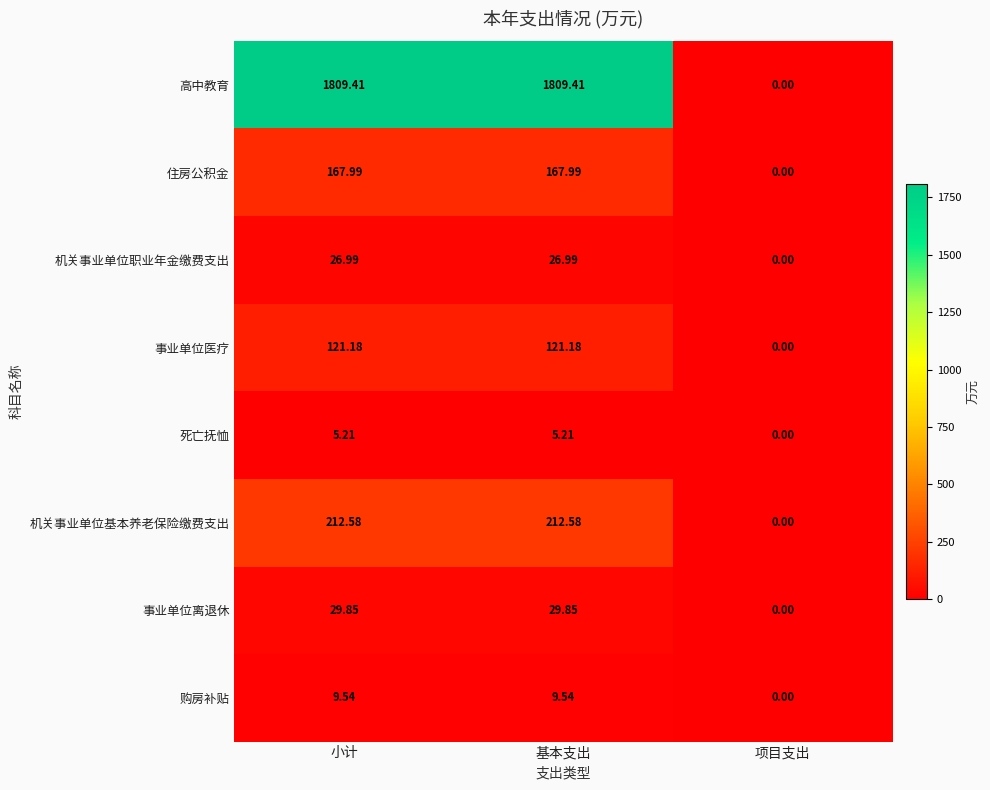

Between 基本支出 and 项目支出, which series saw the biggest shift?

高中教育